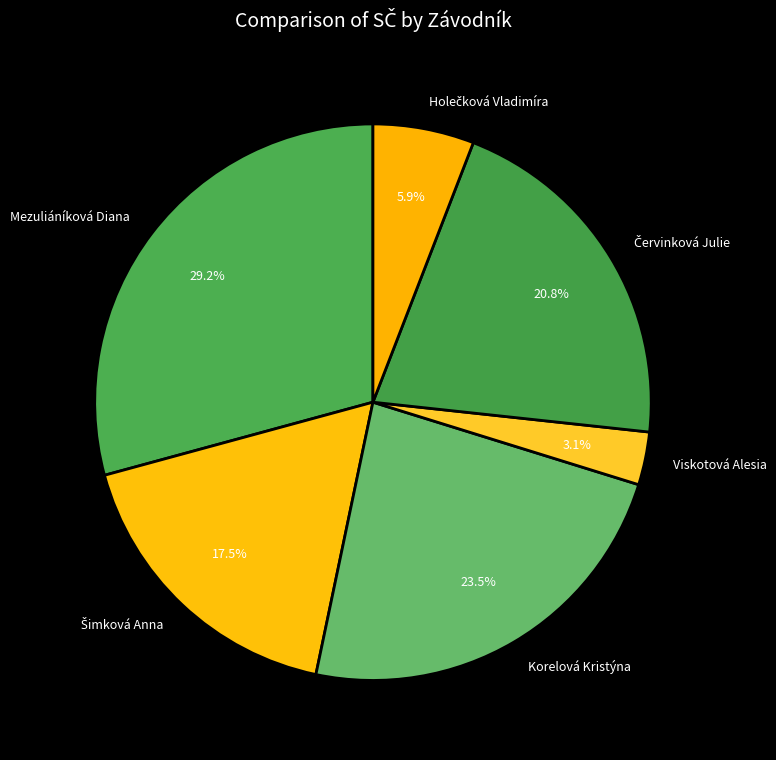

Which category has the biggest portion of the pie?

Mezuliáníková Diana